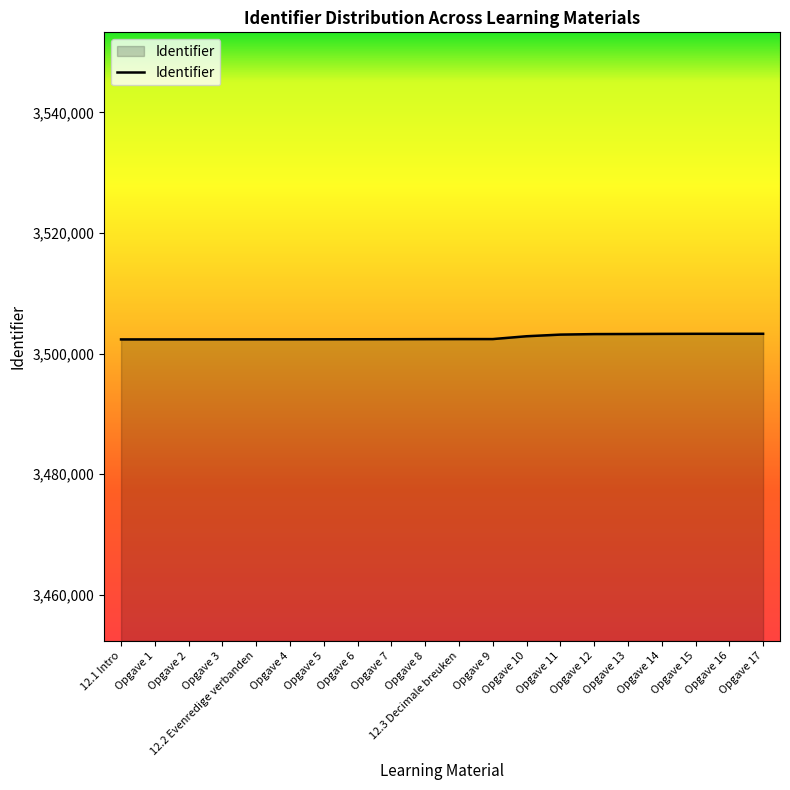

Is it true that the value at Opgave 12 is 3503219?

True